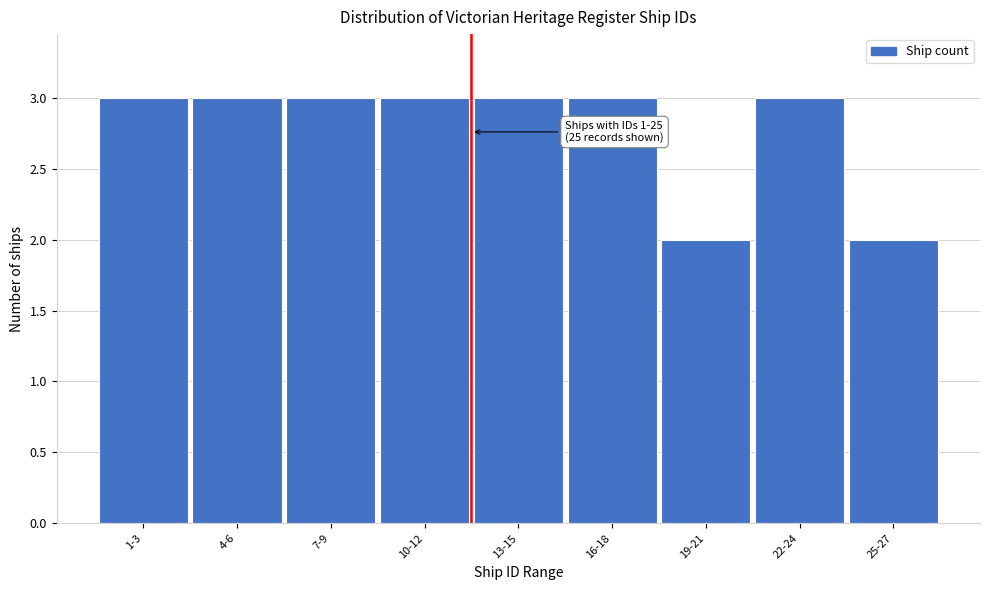

Reading left to right, list all the values displayed in this chart.

3	3	3	3	3	3	2	3	2